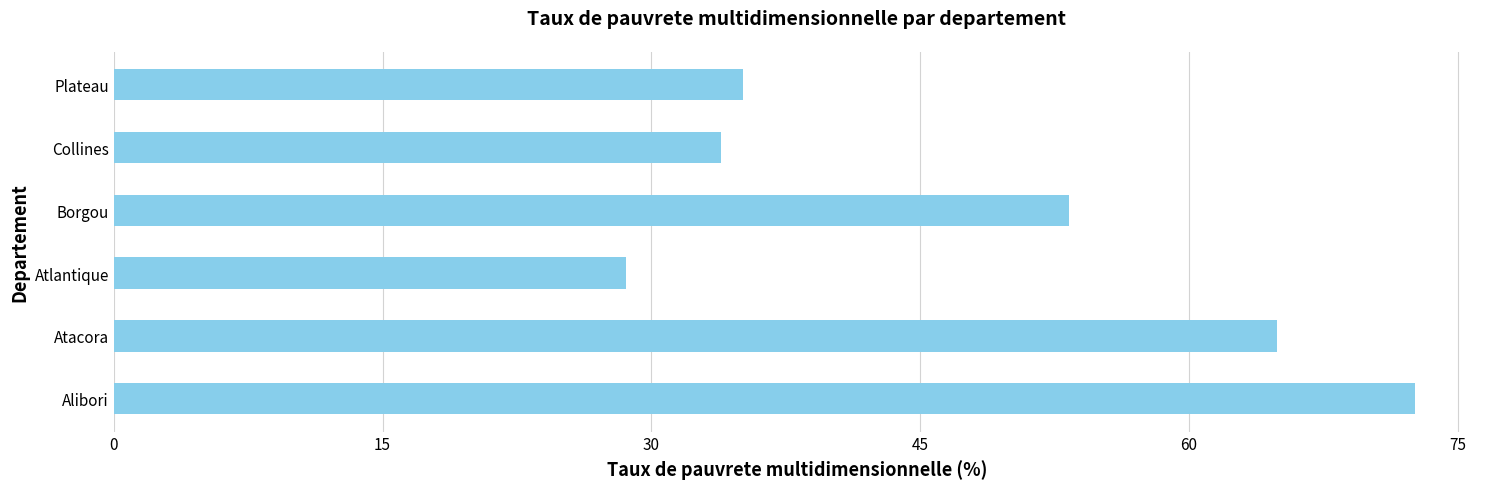

What is the change in value from Atlantique to Plateau?

+6.5